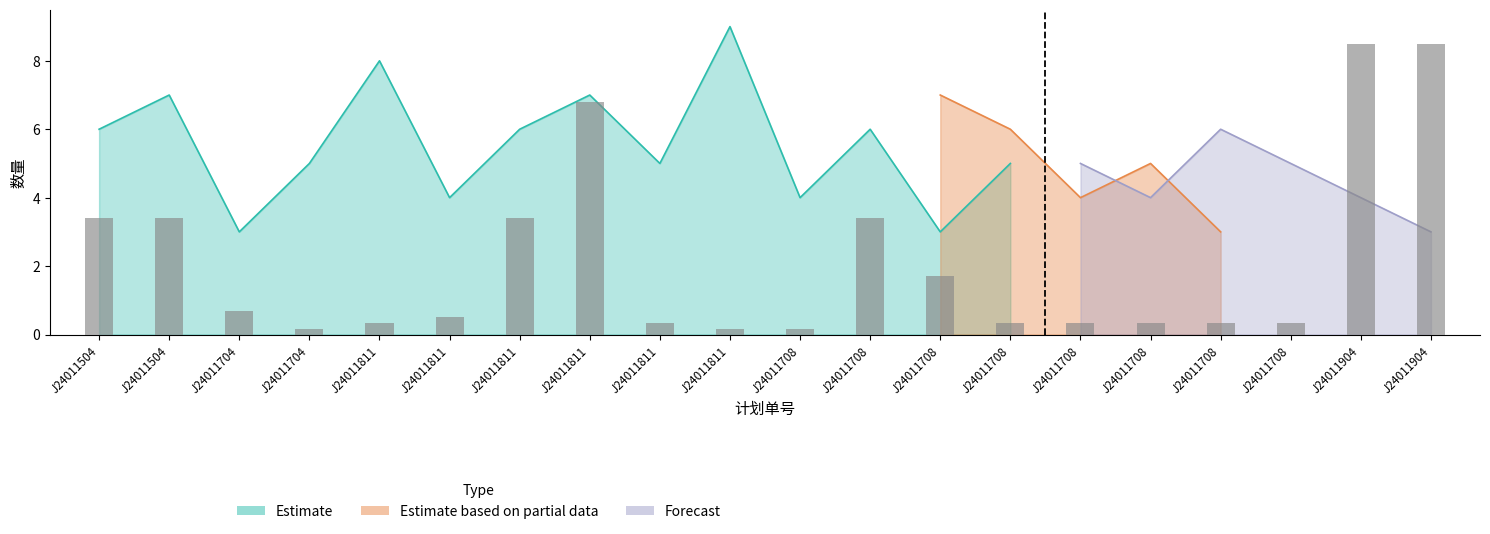

True or false: Estimate has a value of 4 at J24011811.

True